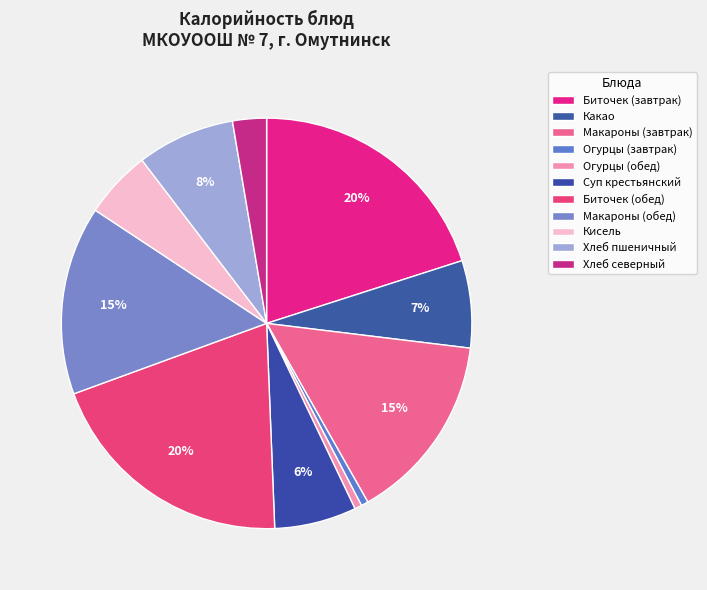

How many segments does this pie chart have?

11